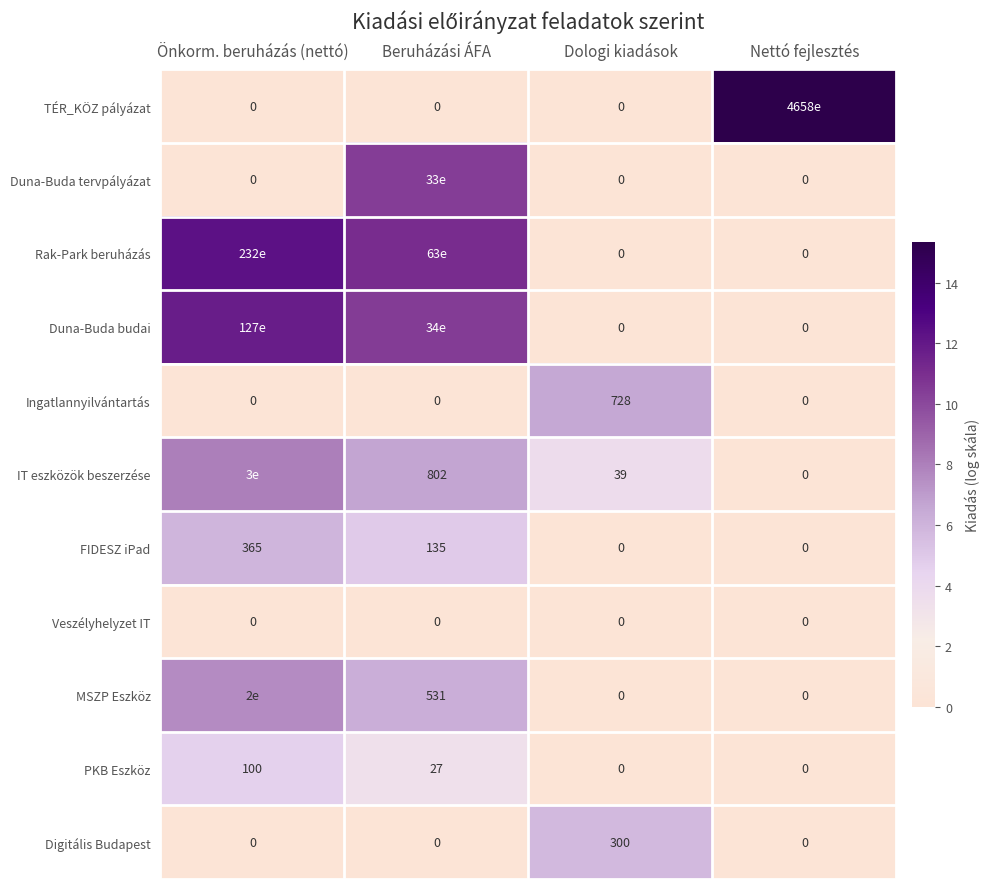

Is the value of Ingatlannyilvántartás at Dologi kiadások greater than the value of Digitális Budapest at Beruházási ÁFA?

Yes